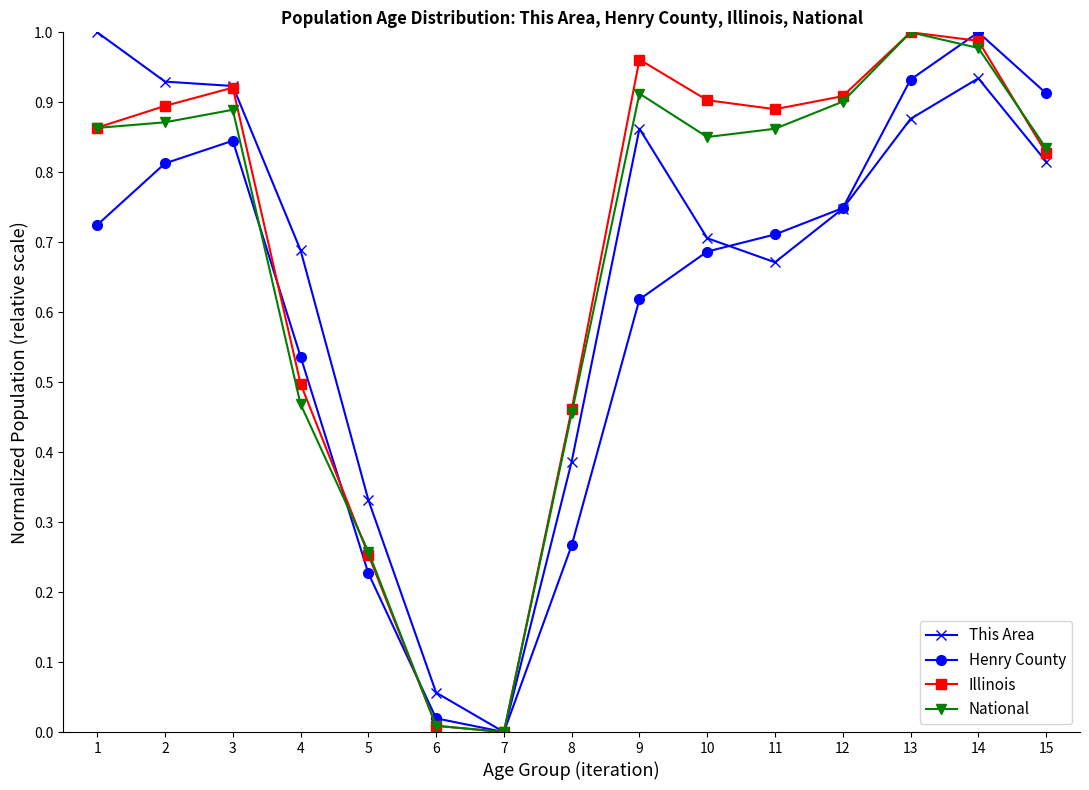

True or false: Henry County and This Area intersect in this chart.

True